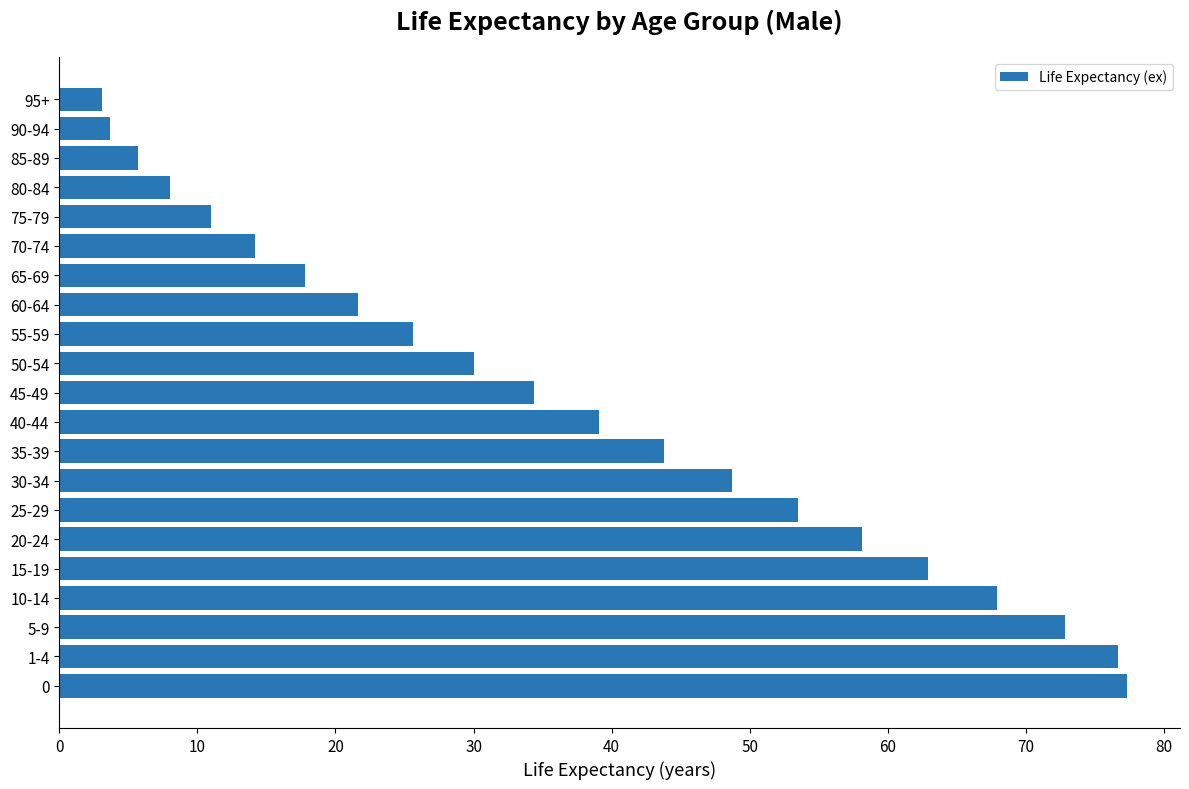

Count the number of data series in this chart.

1